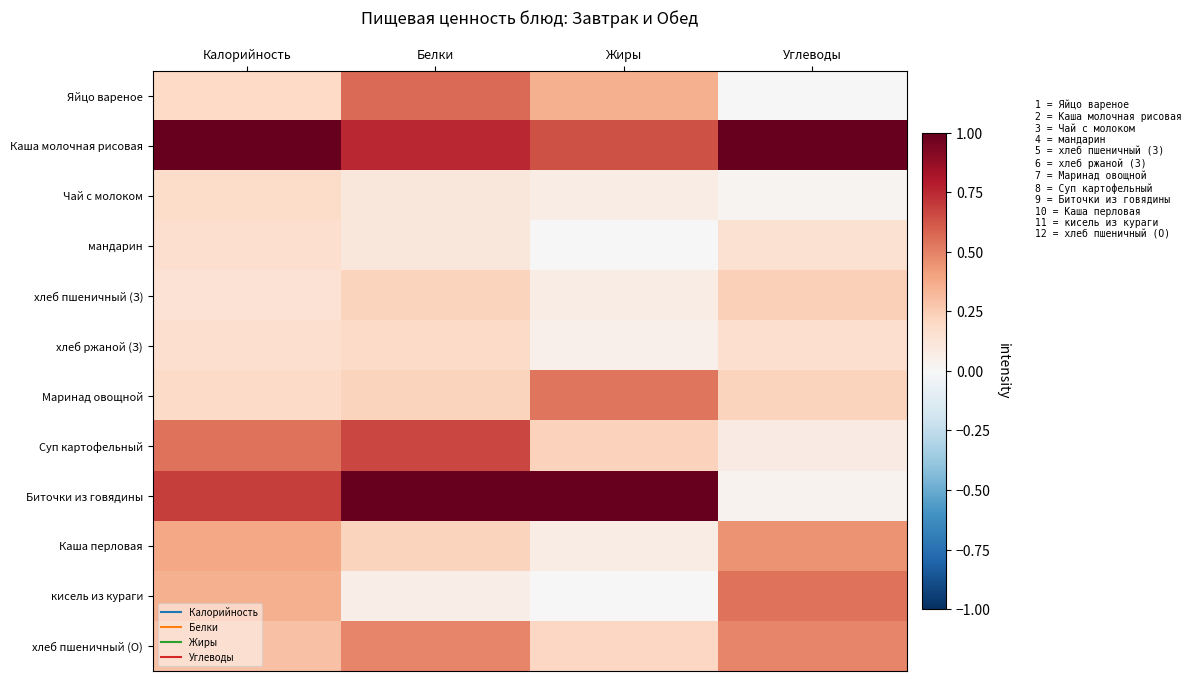

At how many categories does at least one series exceed 0?

4